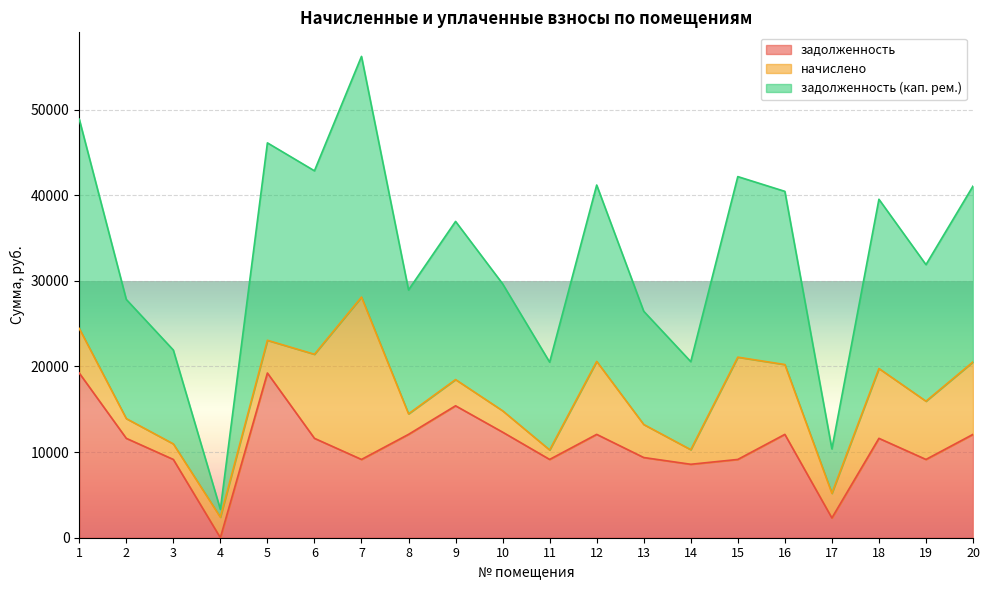

The value of задолженность at 16 is 3185.1. True or false?

False